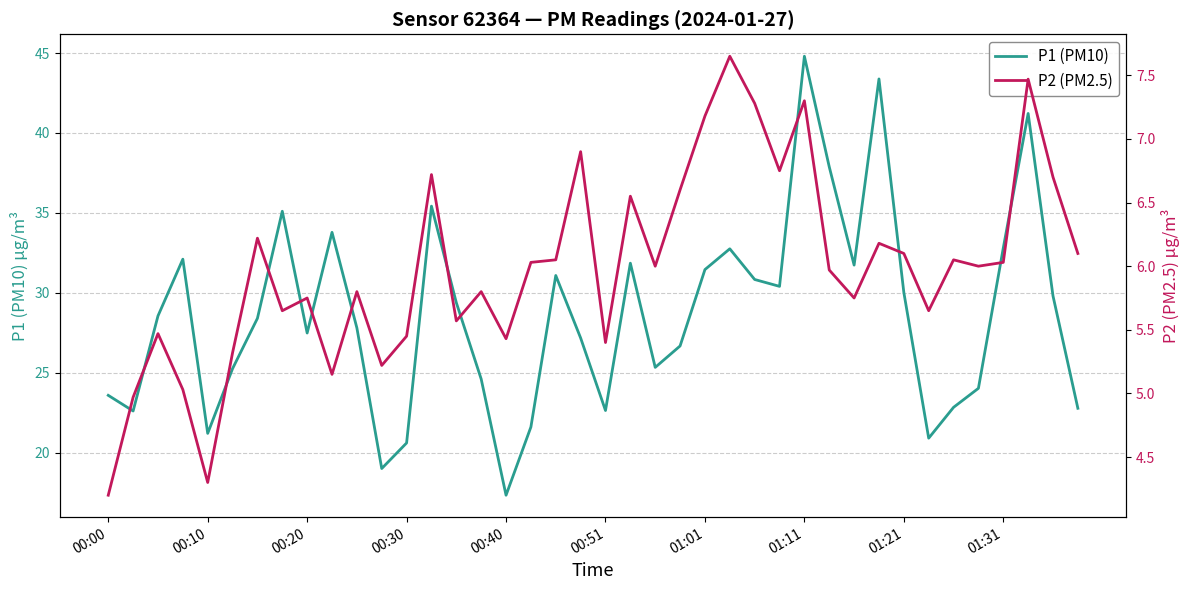

Is this an area chart (filled region under the line)?

No